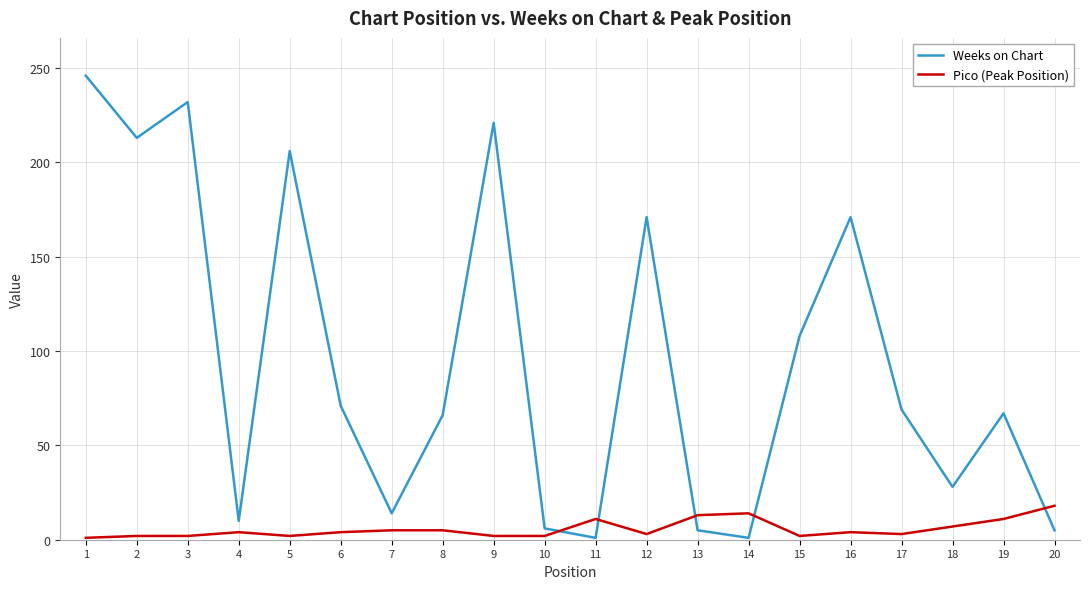

Which series has the largest total across all categories?

Weeks on Chart